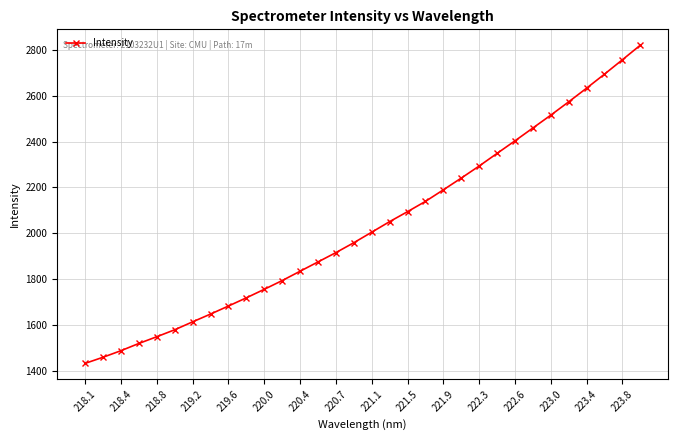

What is the value of the 12th point from the left?

1793.1